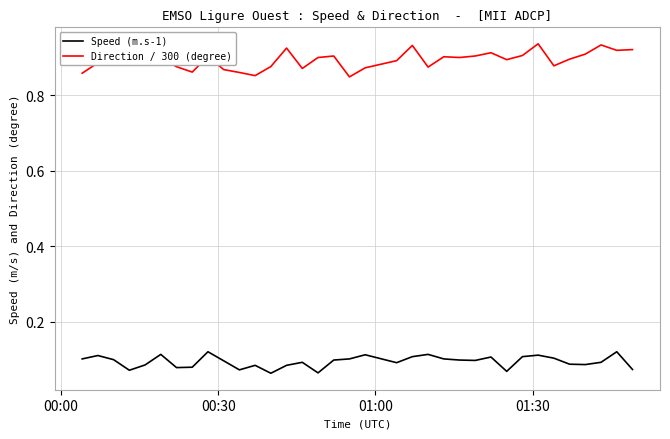

How many categories are shown in the chart?

35